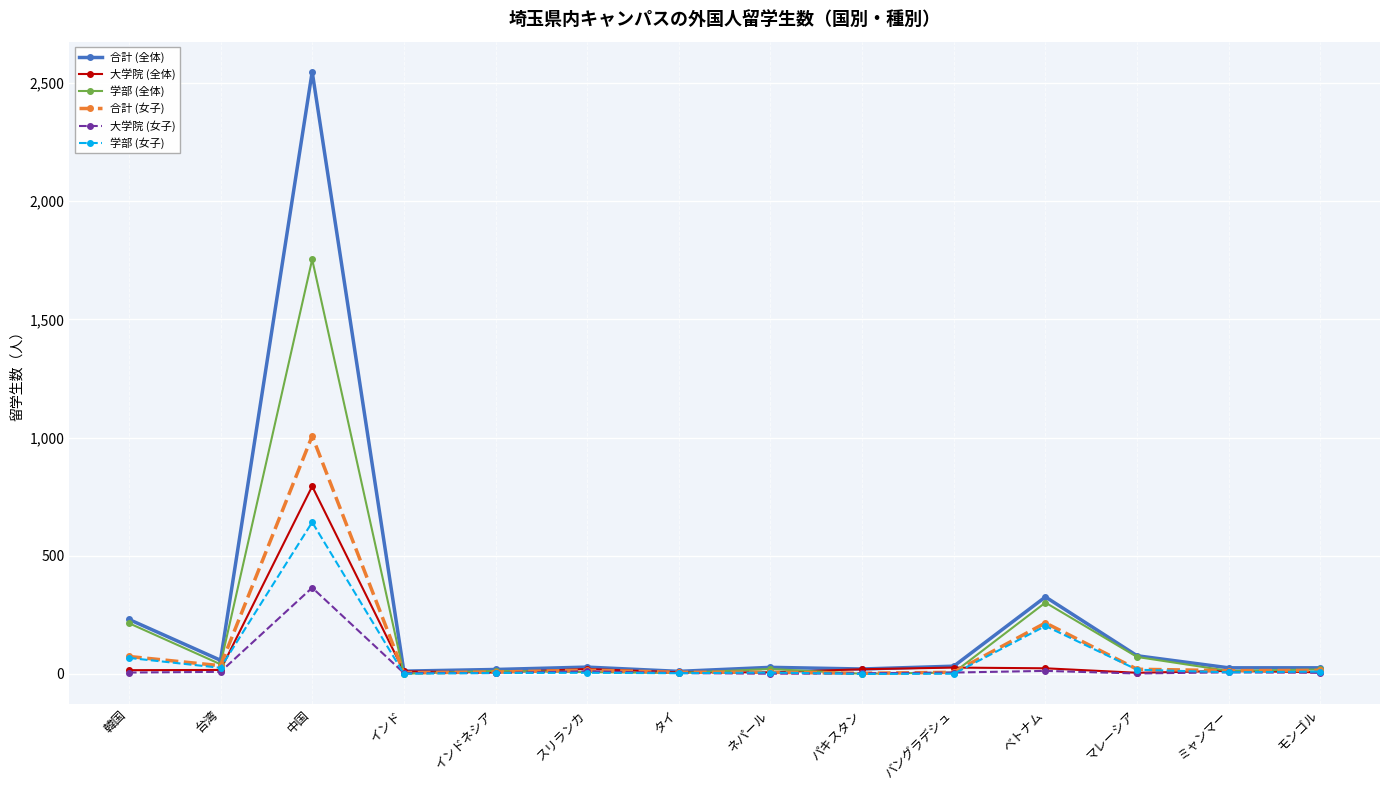

List the series in order of their peak value, highest first.

合計 (全体), 学部 (全体), 合計 (女子), 大学院 (全体), 学部 (女子), 大学院 (女子)